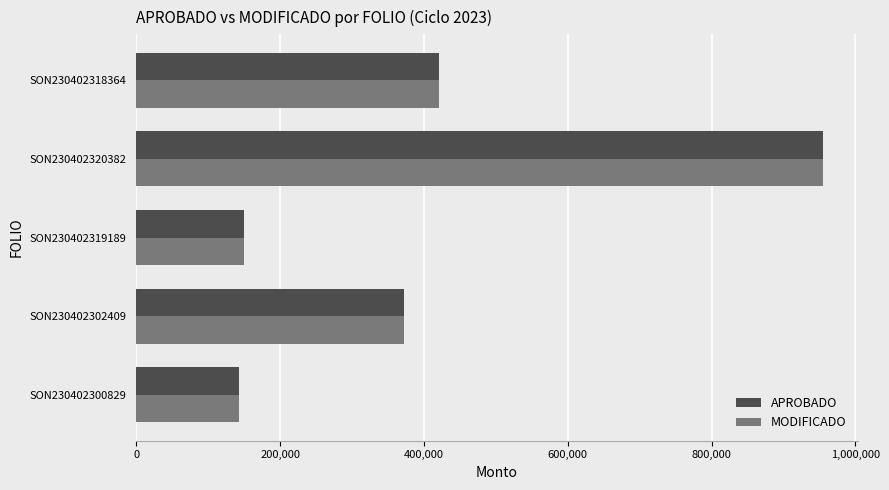

What is the minimum value shown in the chart?

143112.5